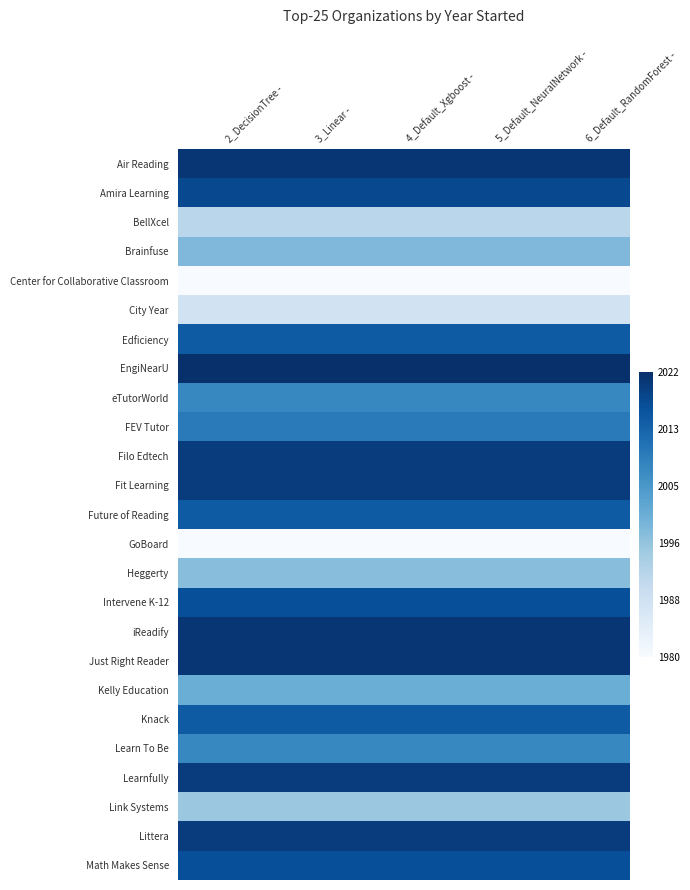

What is the total value across all series at 5_Default_NeuralNetwork -?

17.2